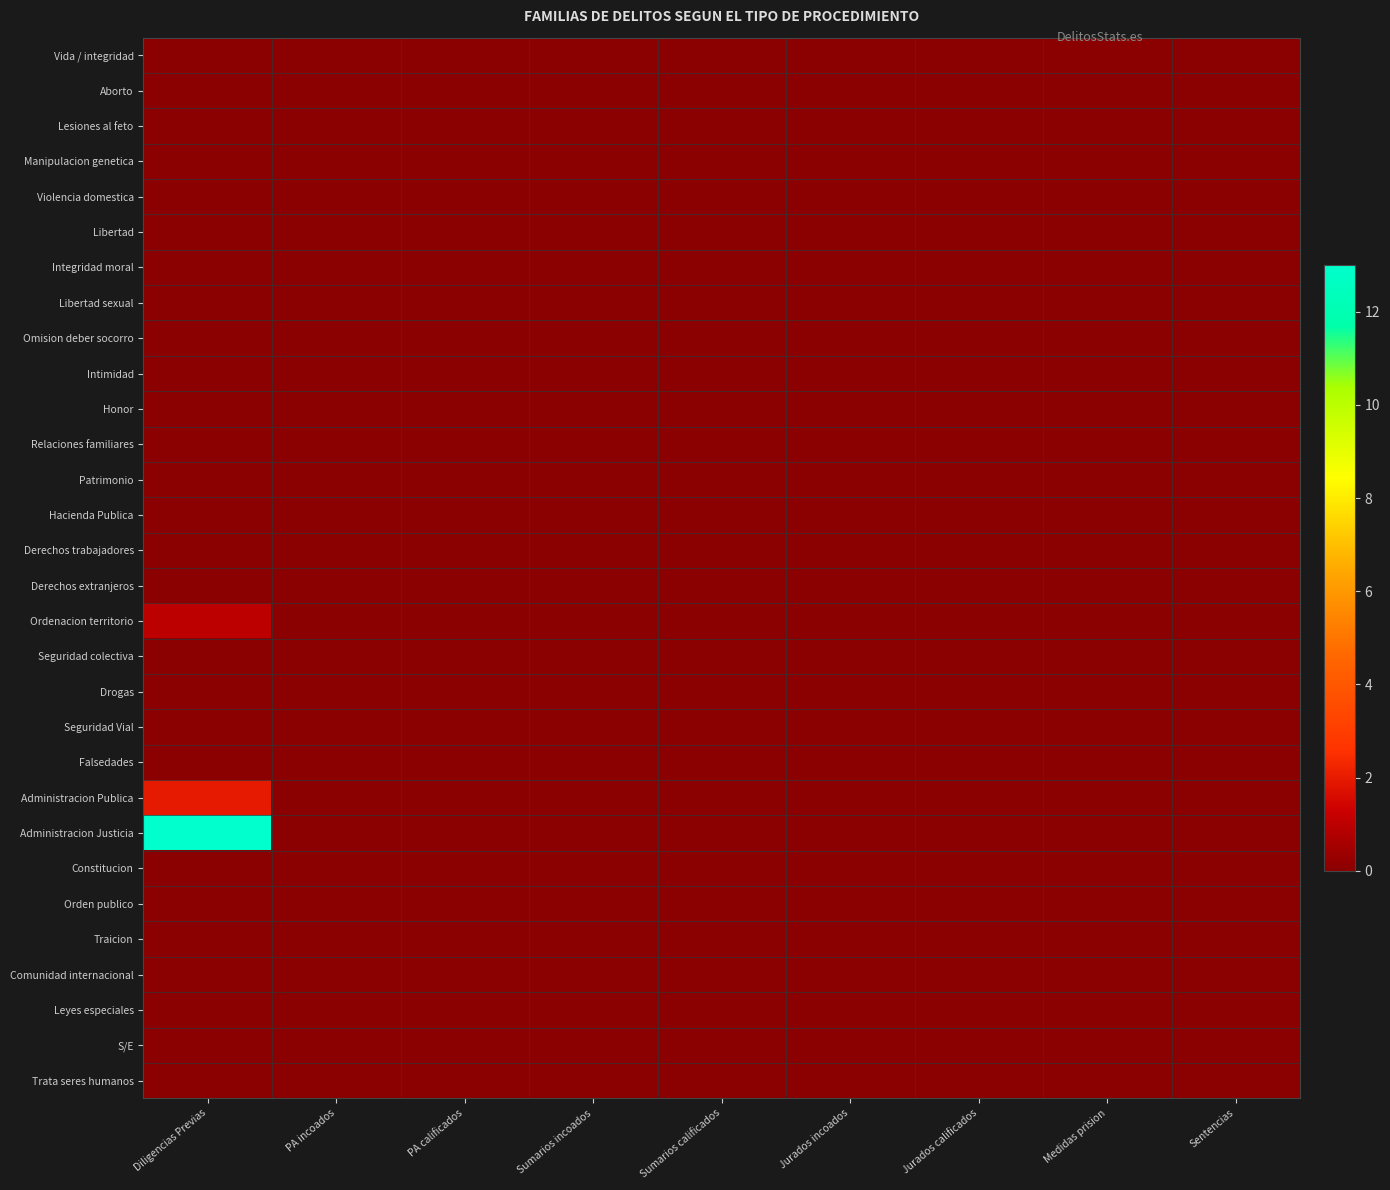

At which category is the sum across all series the highest?

Diligencias Previas